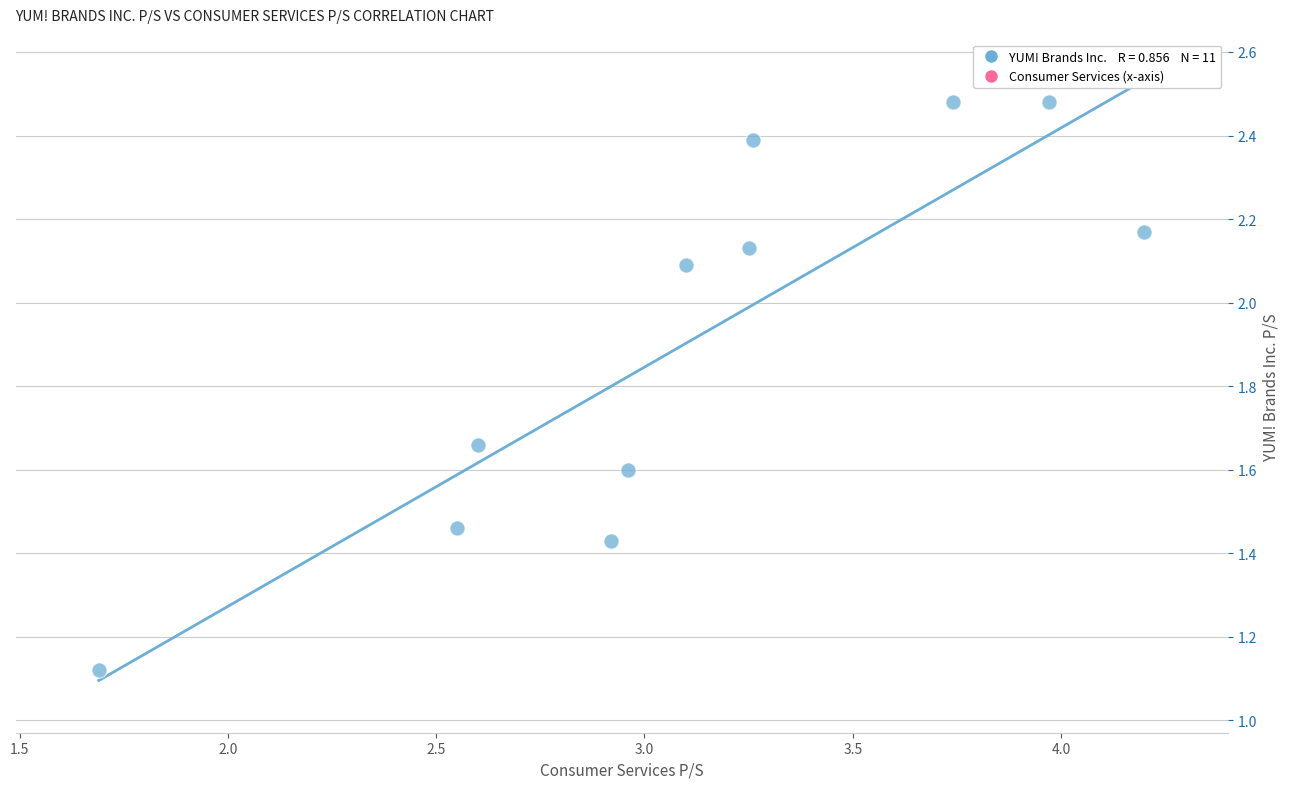

What is the average Y value?

1.9